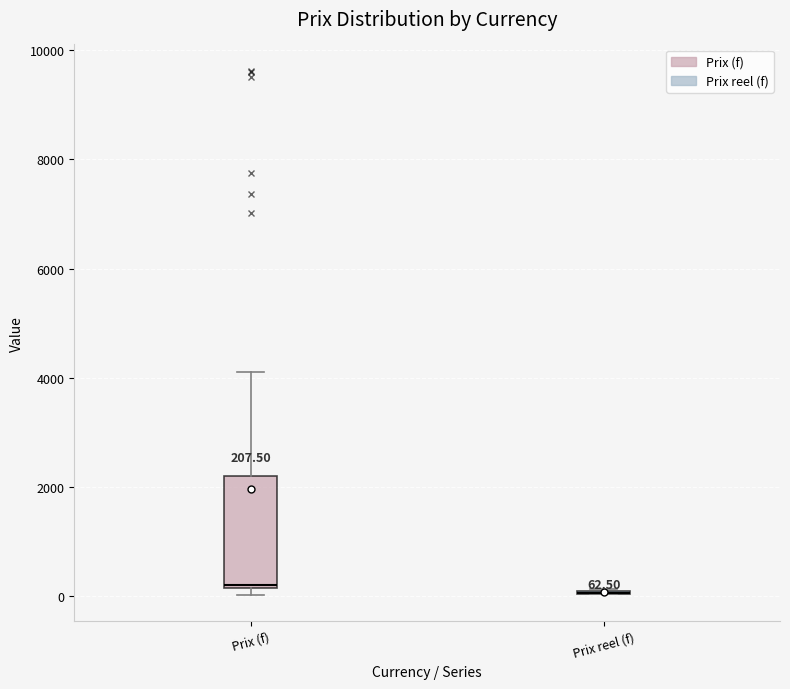

Which box is the tallest, from its lower edge to its upper edge?

Prix (f)